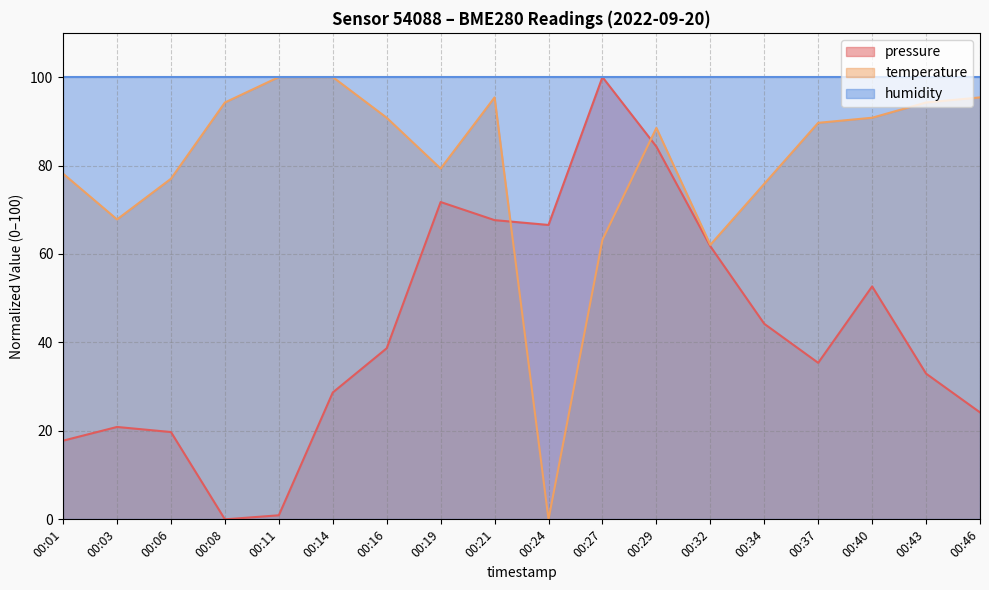

At which label does pressure first exceed 38?

00:16